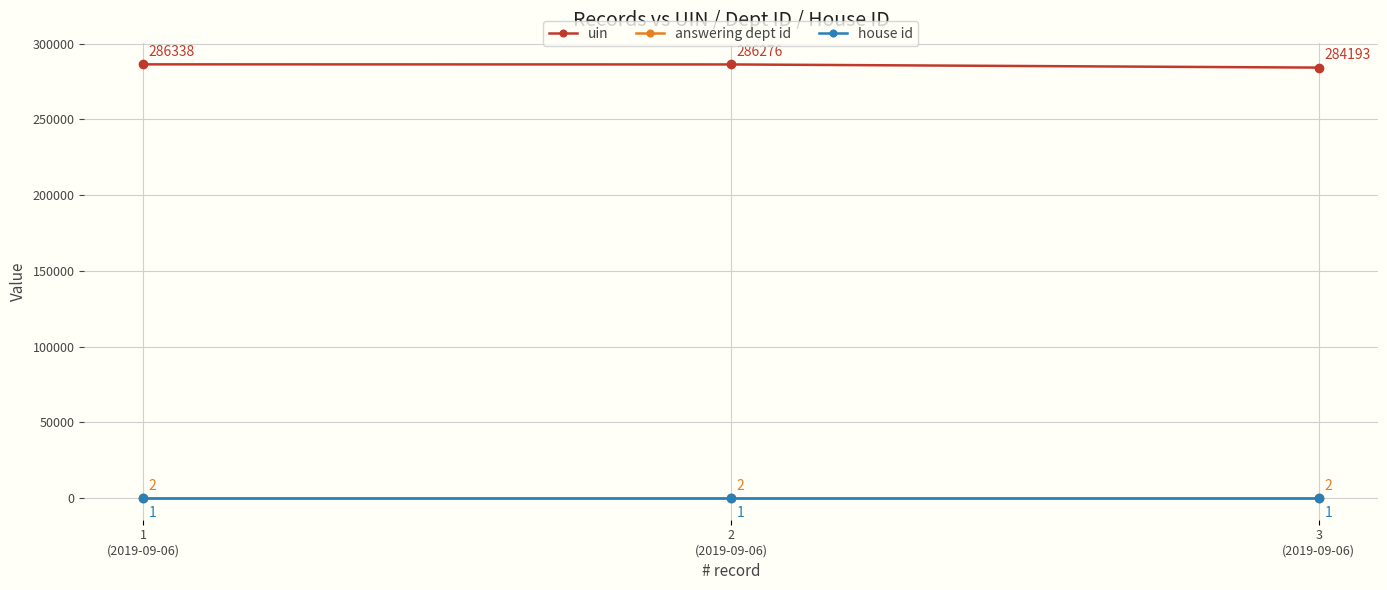

What is the maximum value for answering dept id?

2